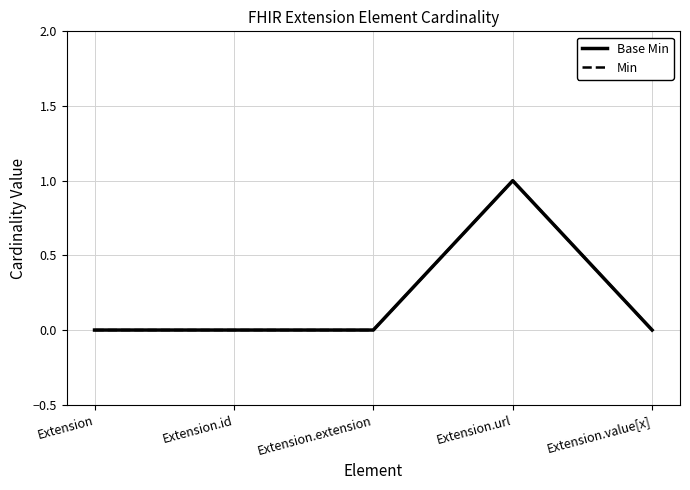

The value of Min at Extension.url is 1. True or false?

False